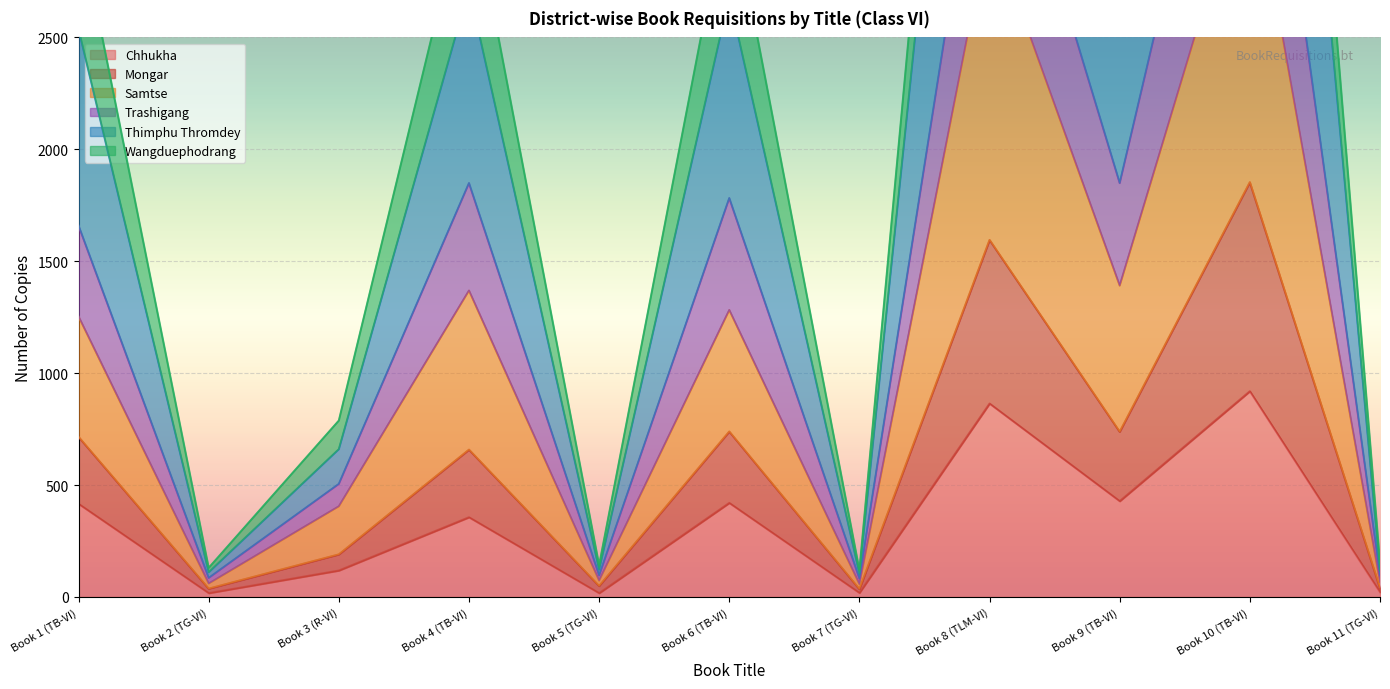

Which category has the highest value in the Chhukha series?

Book 10 (TB-VI)